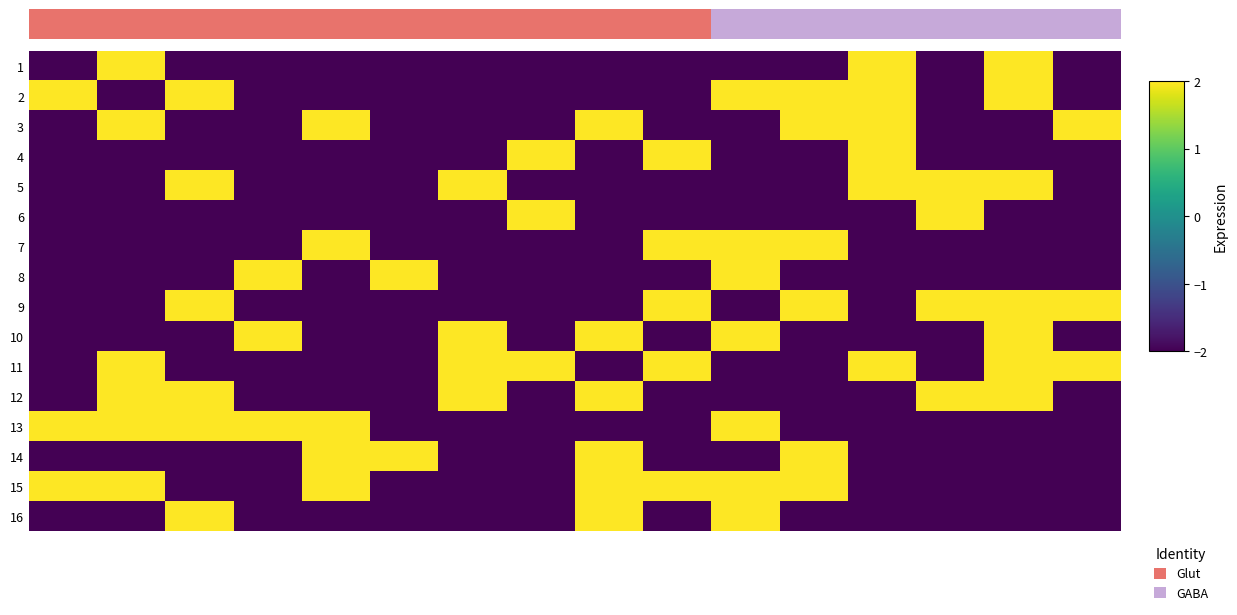

What is the maximum value for 1?

2